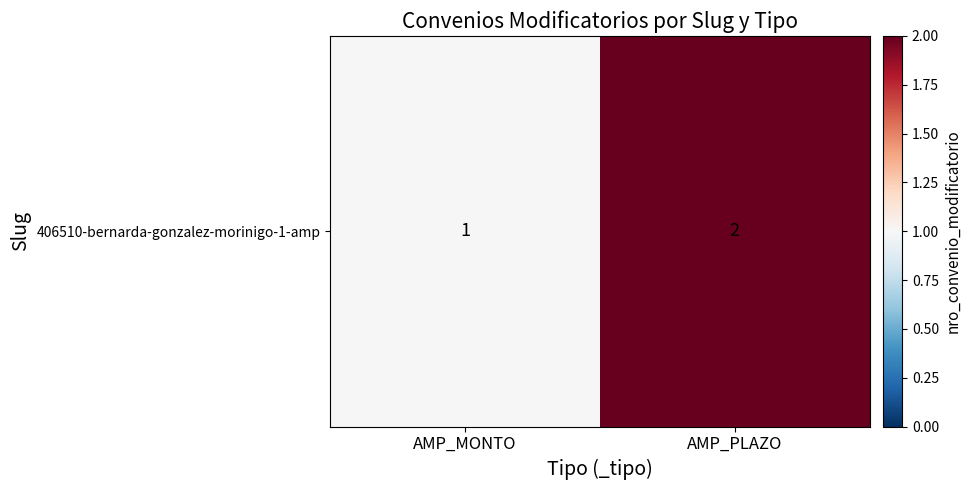

What value does the data have at AMP_MONTO?

1